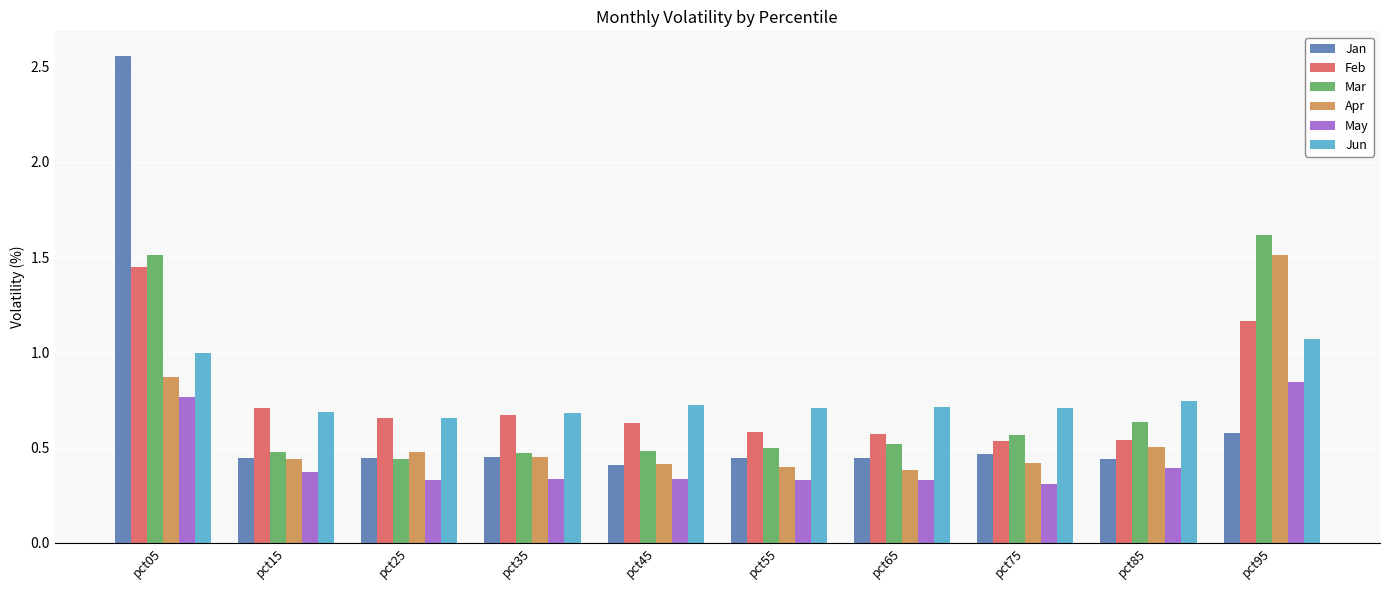

Which series has the widest spread of values?

Jan